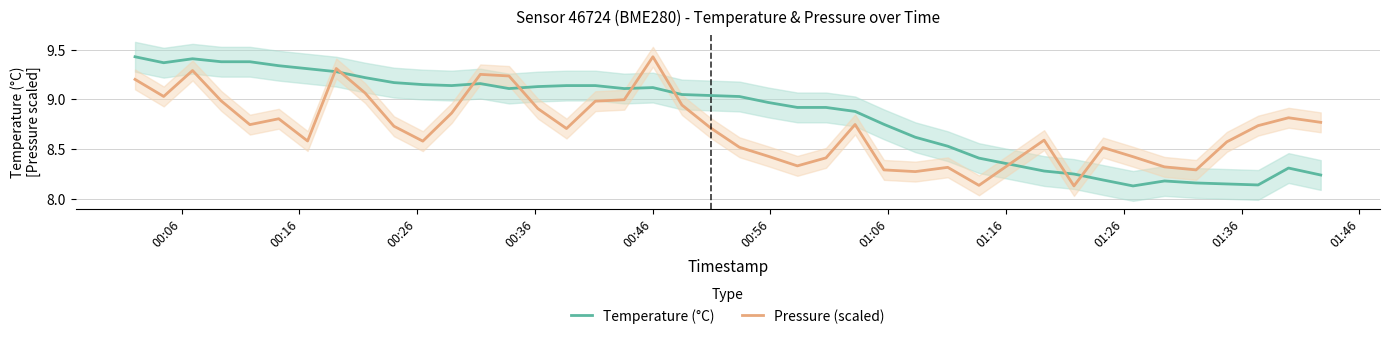

True or false: Pressure (scaled) and Temperature (°C) cross at least once.

True